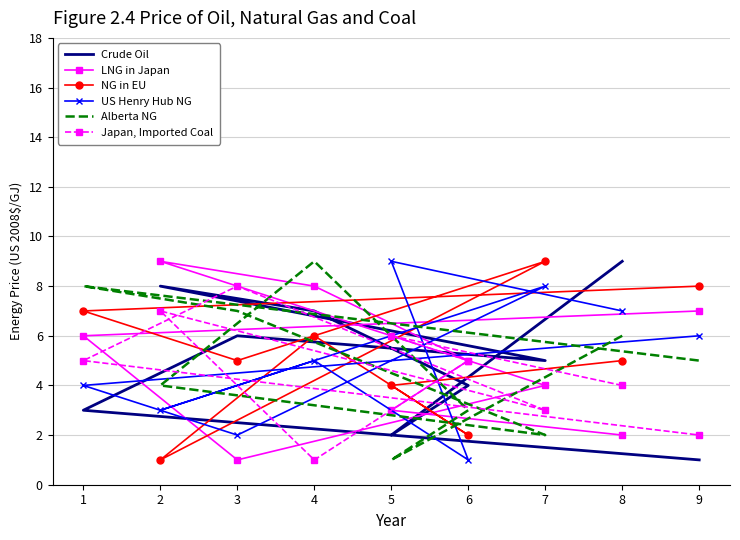

Which label corresponds to the smallest value in the chart?

9